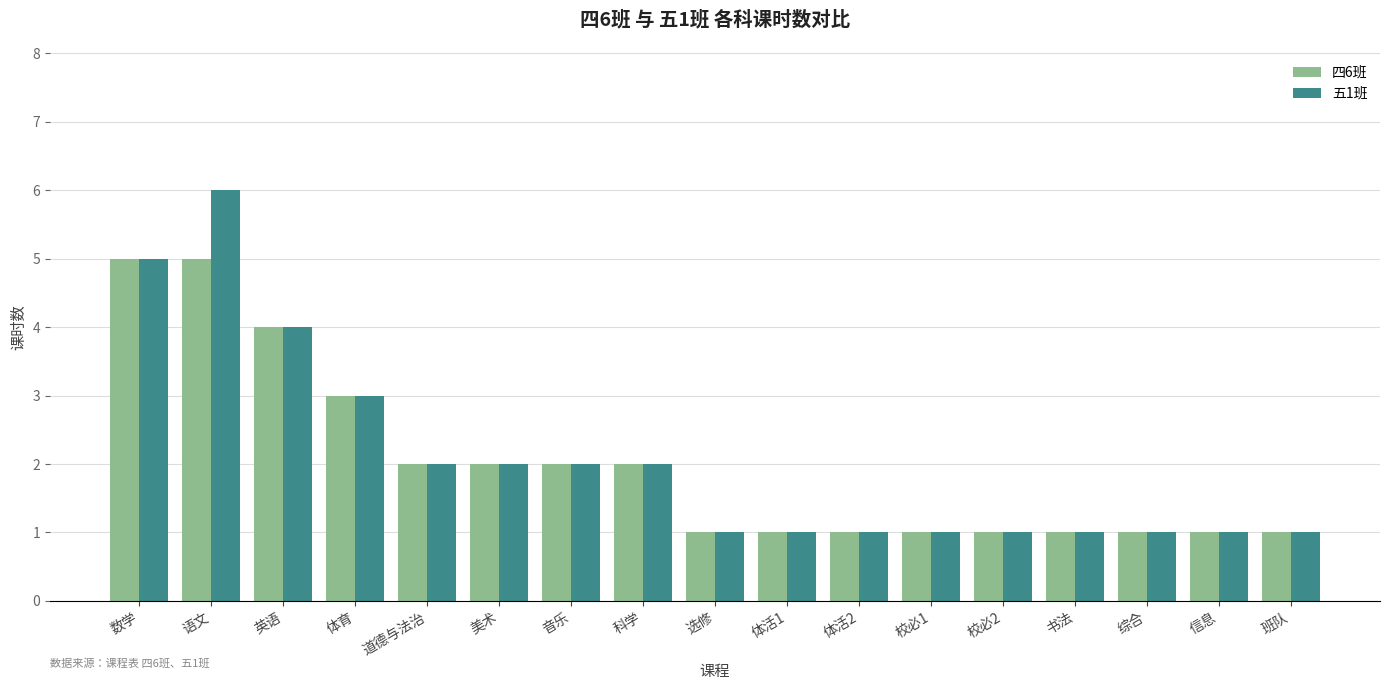

What is the label of the 9th bar from the left?

选修